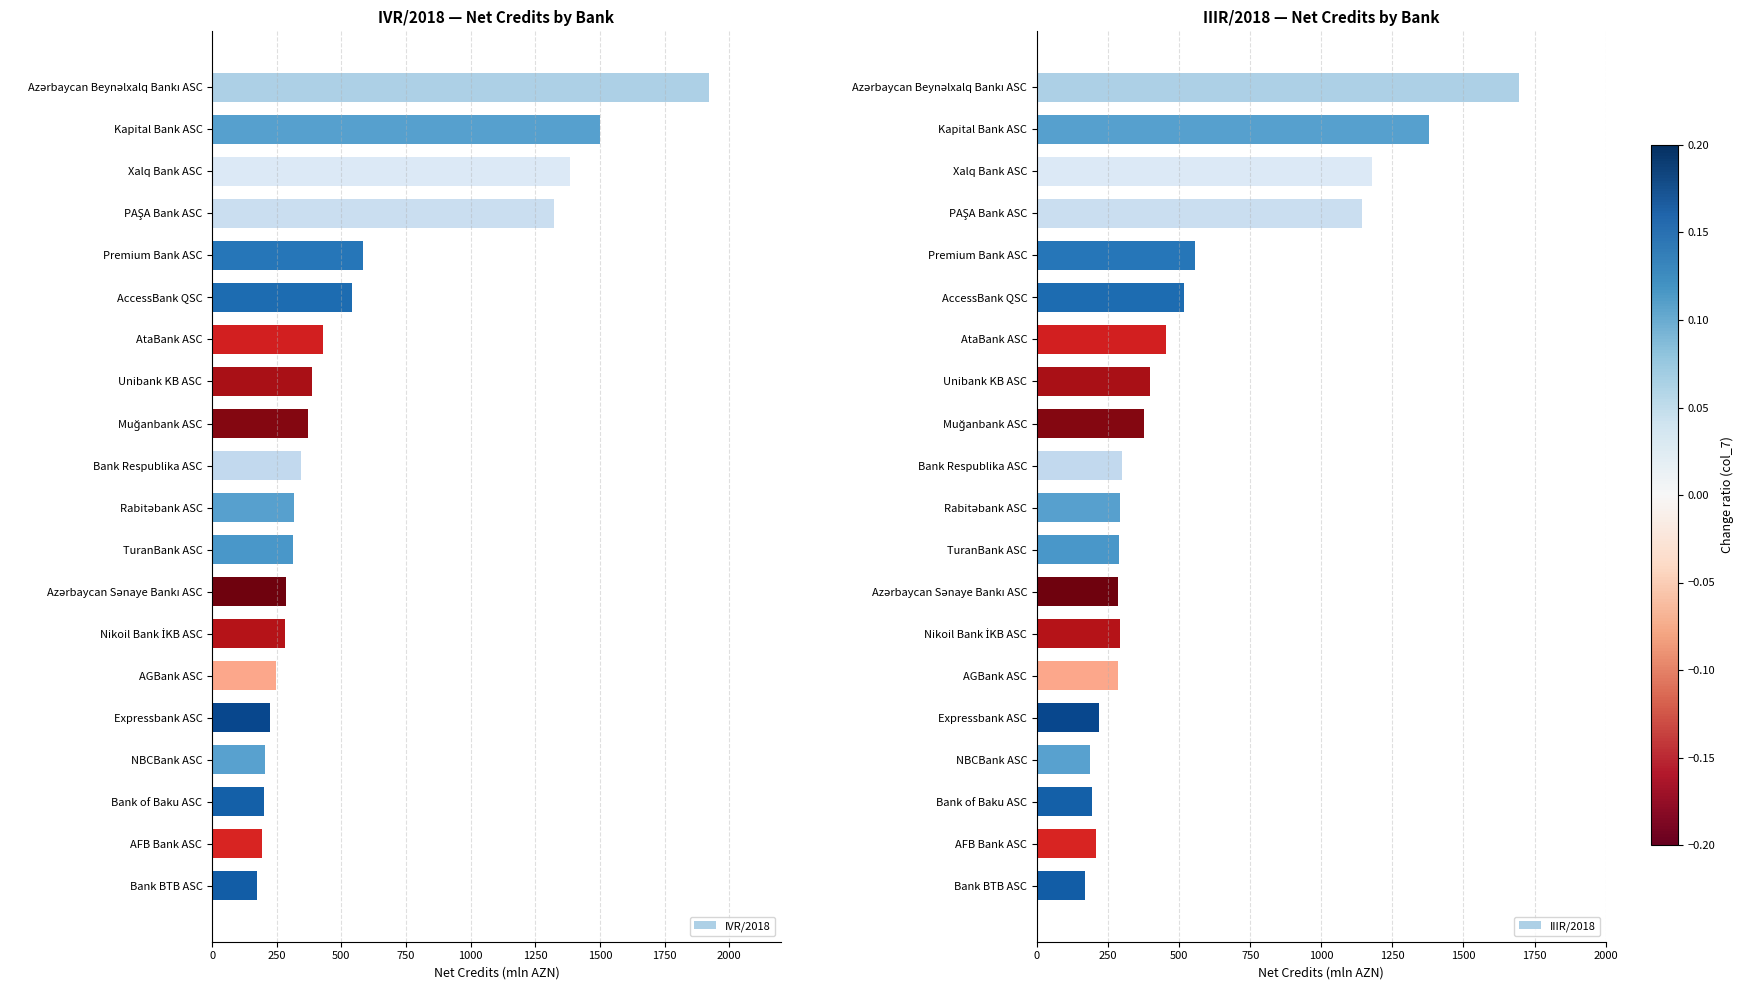

What is the approximate value of IVR/2018 at Expressbank ASC?

222.2